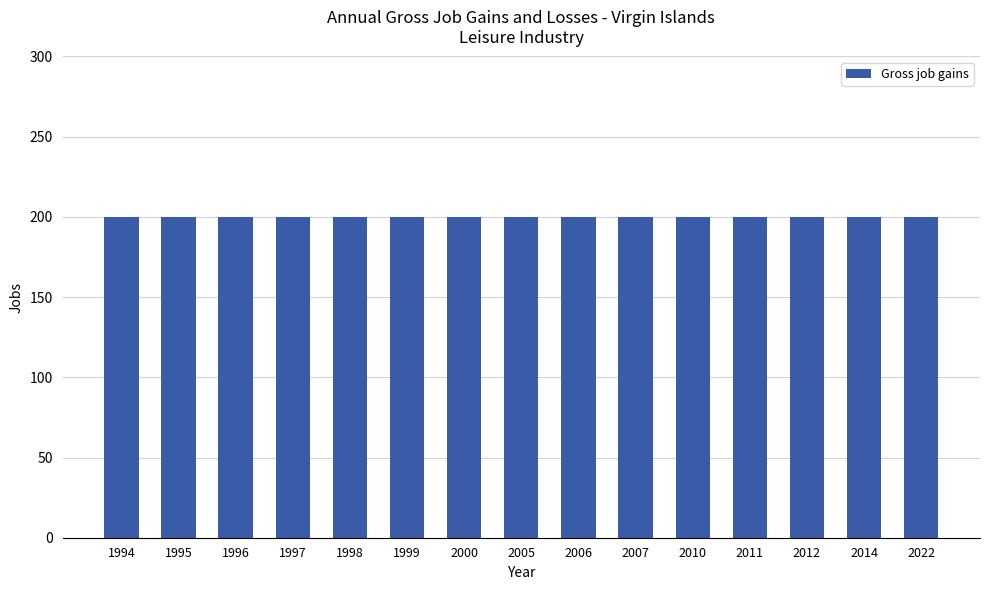

The value of Gross job gains at 1996 is 81. True or false?

False